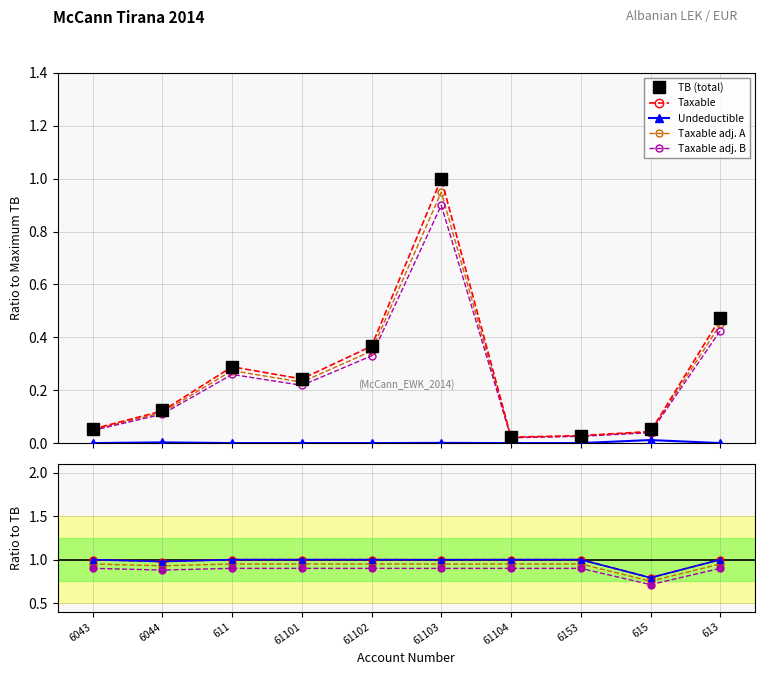

How many values in the Undeductible series exceed 0?

3